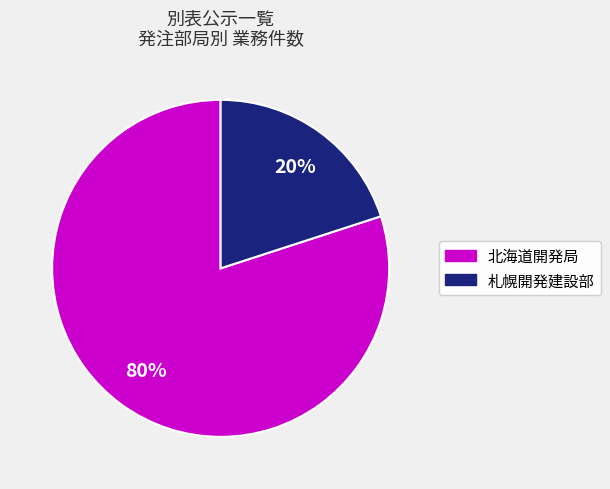

To the nearest percent, what percentage of the pie is 札幌開発建設部?

20%